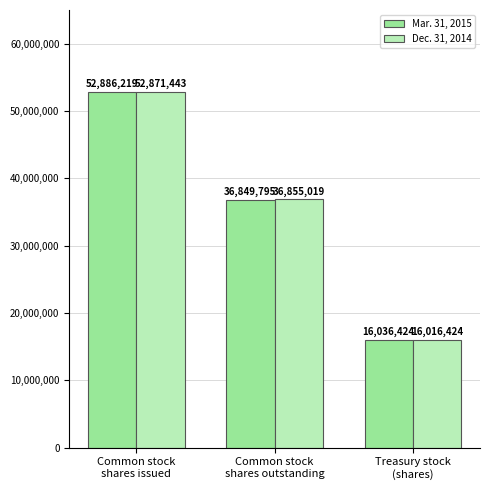

What is the sum of all Mar. 31, 2015 values?

105772438